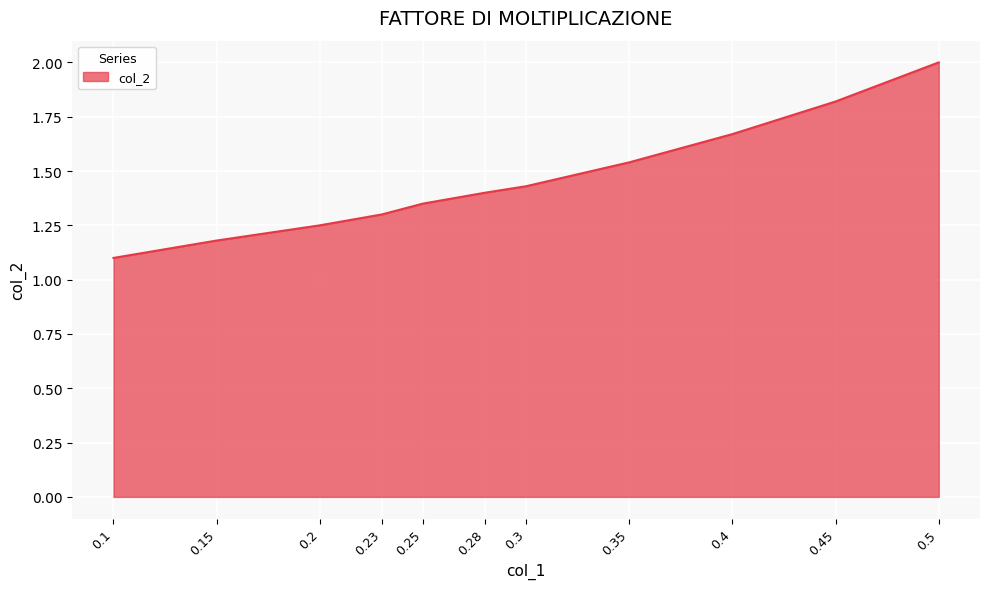

What is the difference between the second highest and second lowest values?

0.6